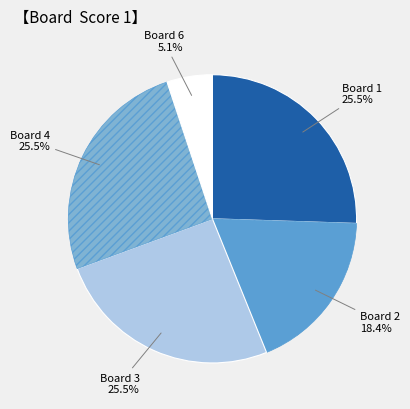

Does any single category account for the majority?

No